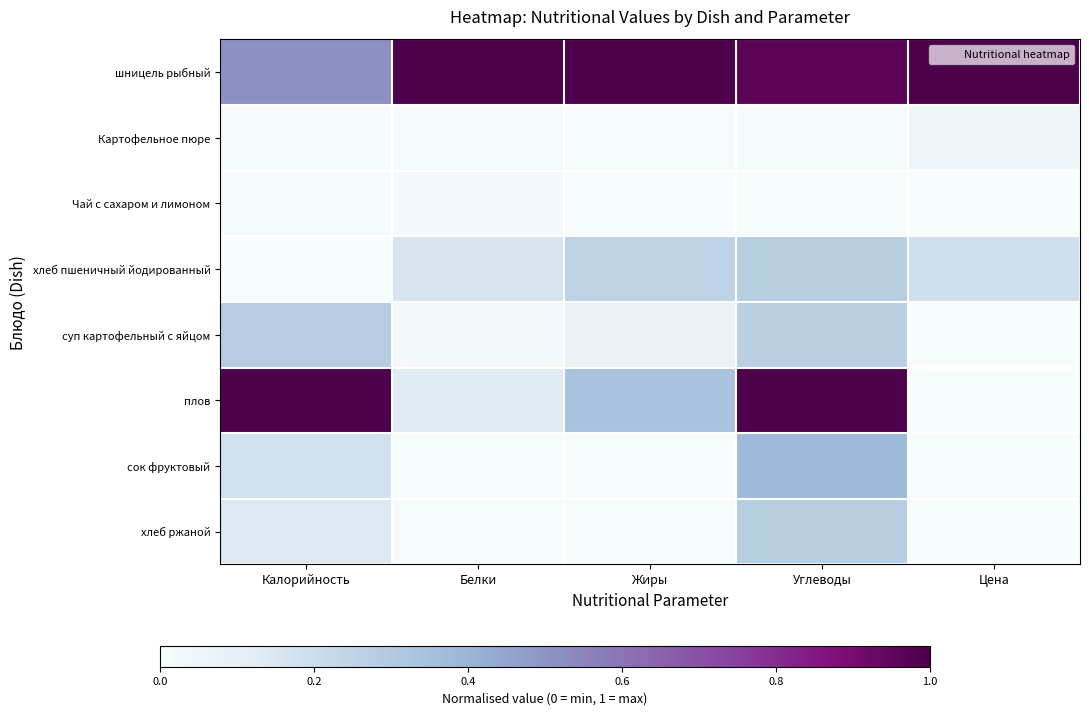

At Калорийность, list the series in order from smallest to largest.

хлеб пшеничный йодированный, Картофельное пюре, Чай с сахаром и лимоном, хлеб ржаной, сок фруктовый, суп картофельный с яйцом, шницель рыбный, плов